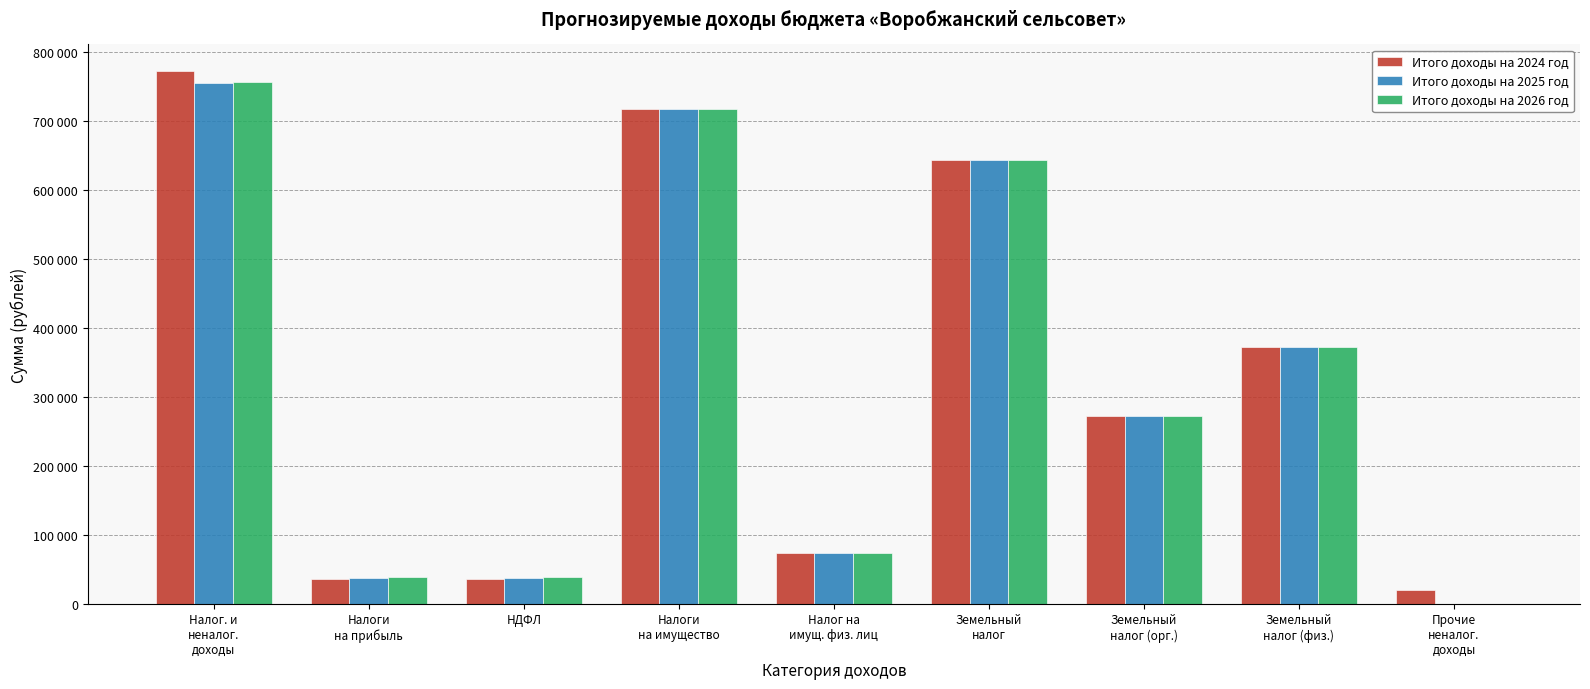

What is the sum of all Итого доходы на 2024 год values?

2942997